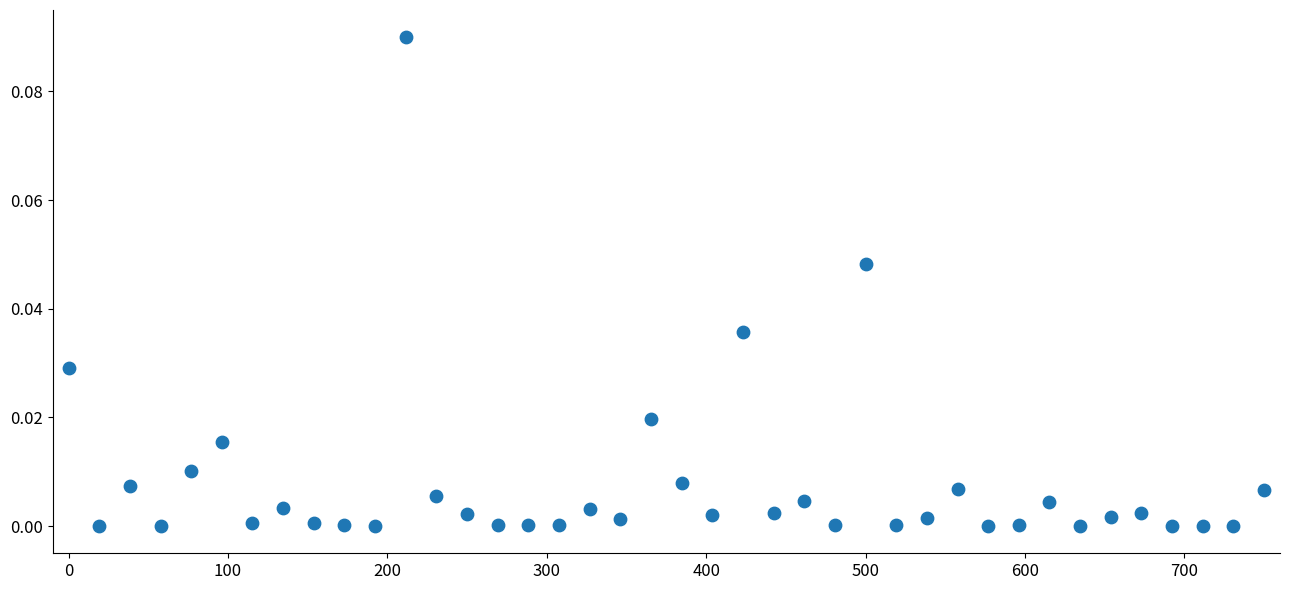

What is the range of X values (max minus min)?

750.0